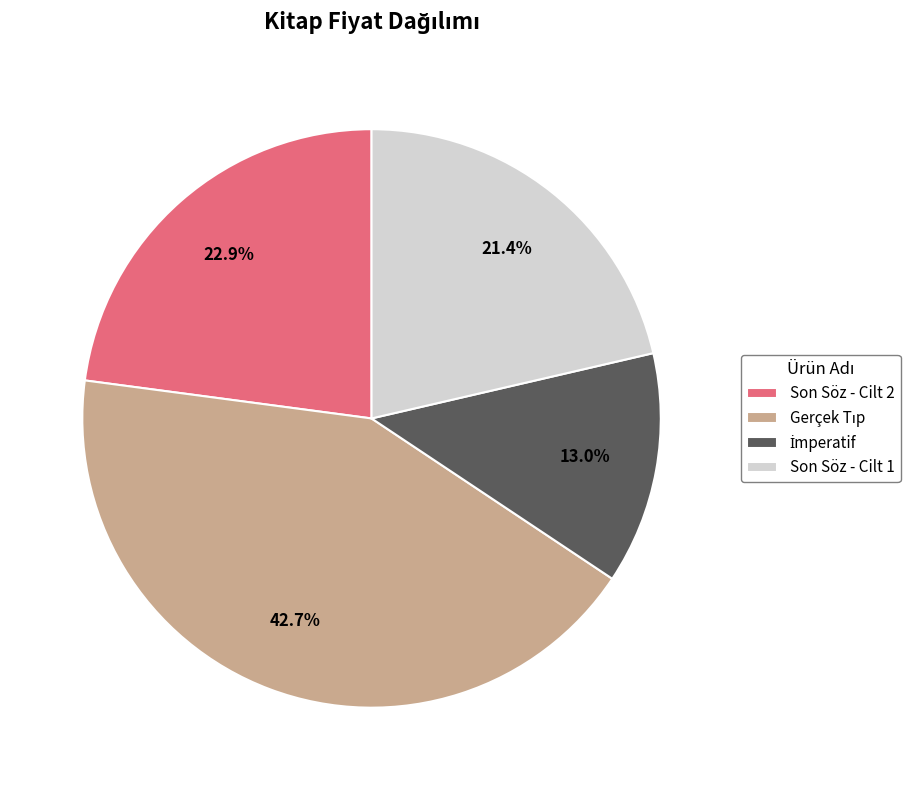

What portion of the pie excludes Son Söz - Cilt 1?

78.6%